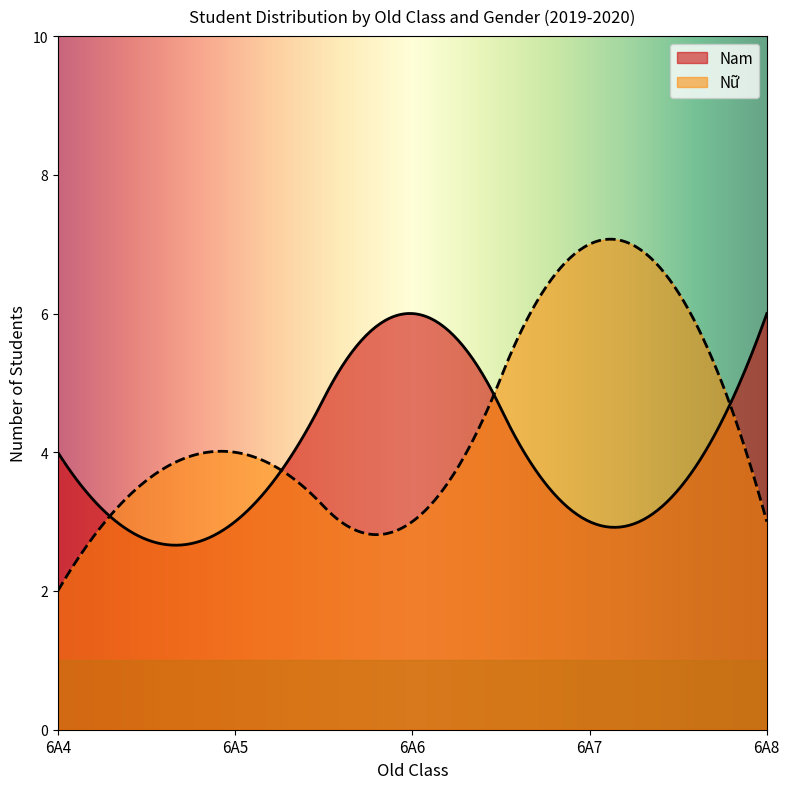

What is the maximum value shown in the chart?

7.1